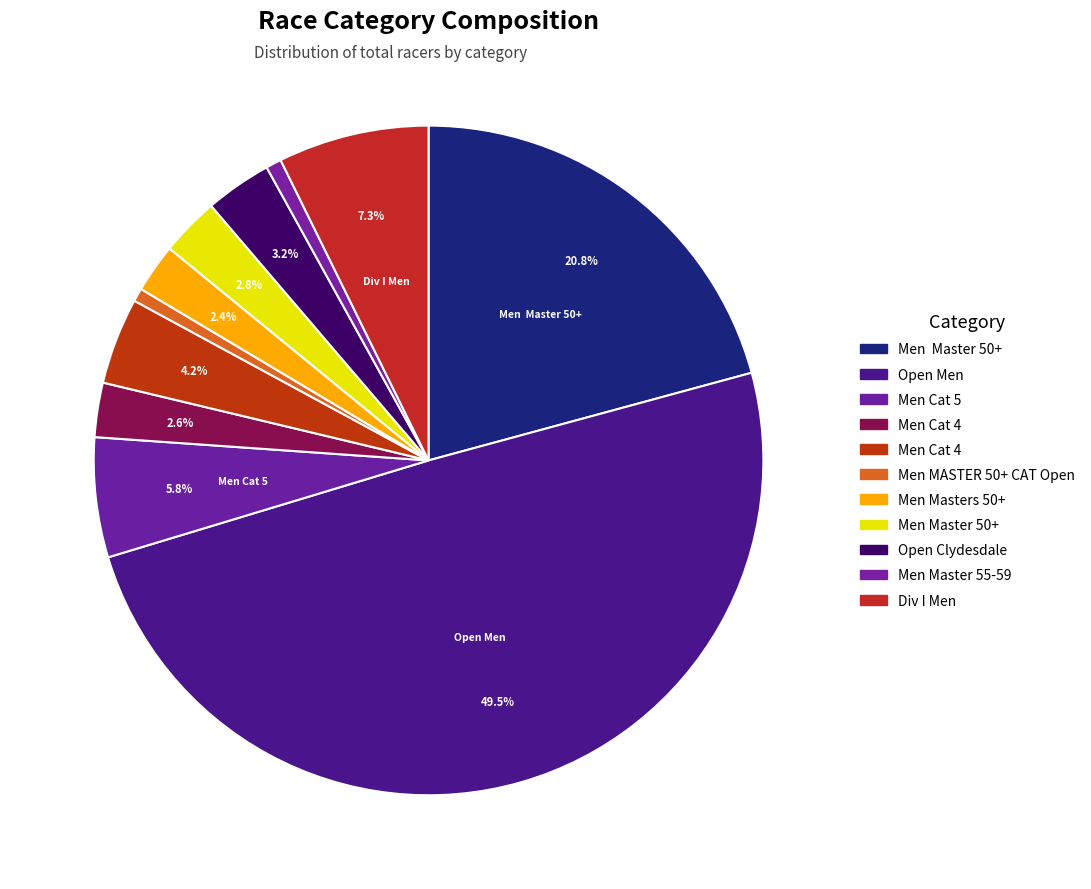

Rank the categories by value from highest to lowest.

Open Men, Men  Master 50+, Div I Men, Men Cat 5  , Men Cat 4, Open Clydesdale, Men Master 50+, Men Cat 4  , Men Masters 50+, Men Master 55-59, Men MASTER 50+ CAT Open